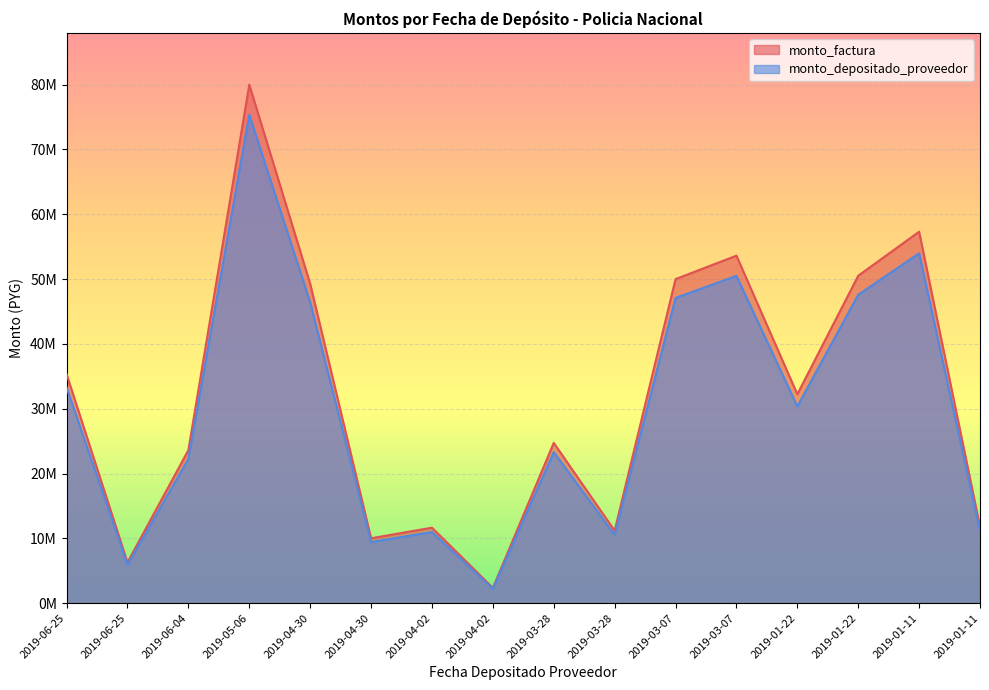

What is the average value of the monto_depositado_proveedor series?

30018904